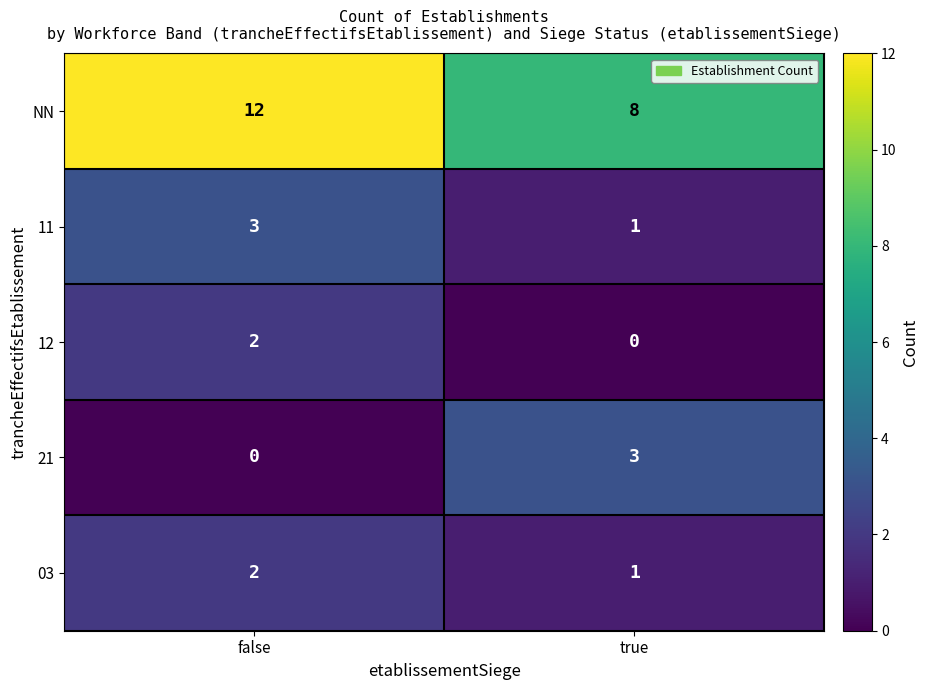

What is the maximum value for 21?

3